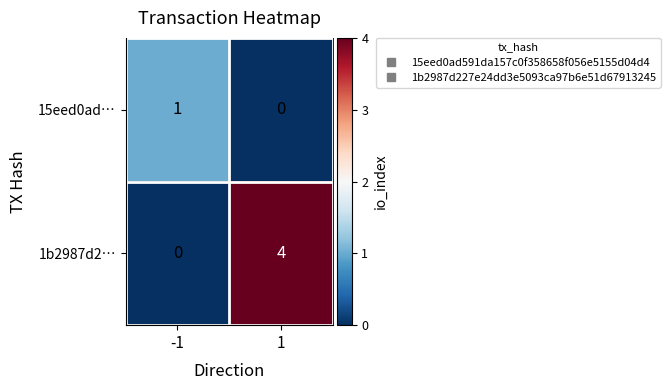

The value of 15eed0ad… at 1 is 0. True or false?

True